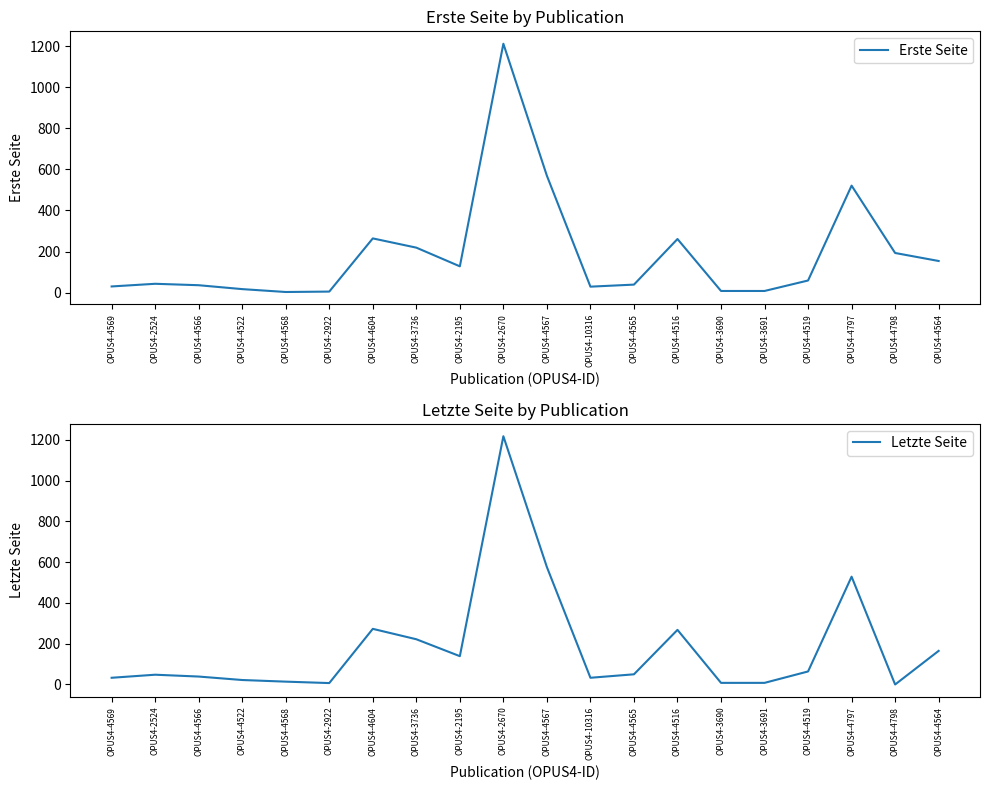

Which series has the widest spread of values?

Letzte Seite